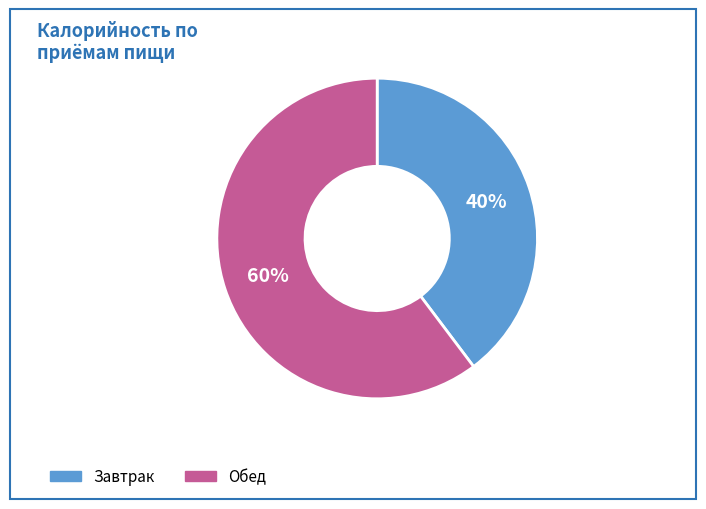

True or false: Обед accounts for 47% of the total.

False